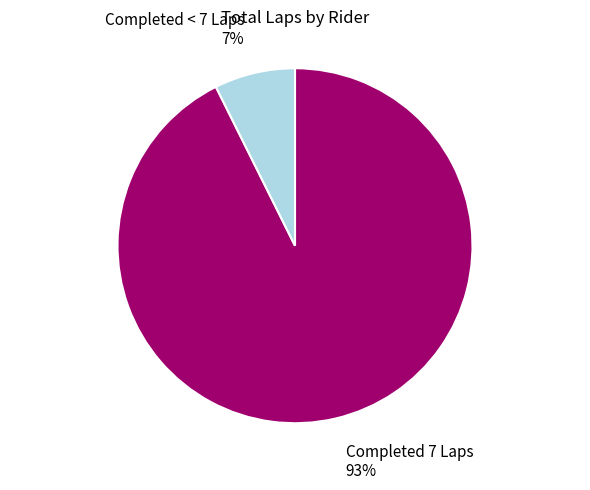

How many slices are in this pie chart?

2